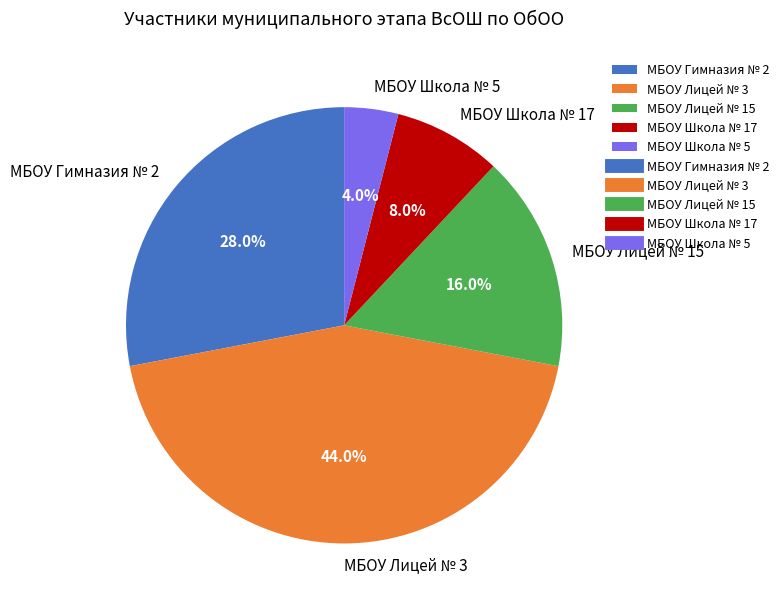

Does any single category account for the majority?

No